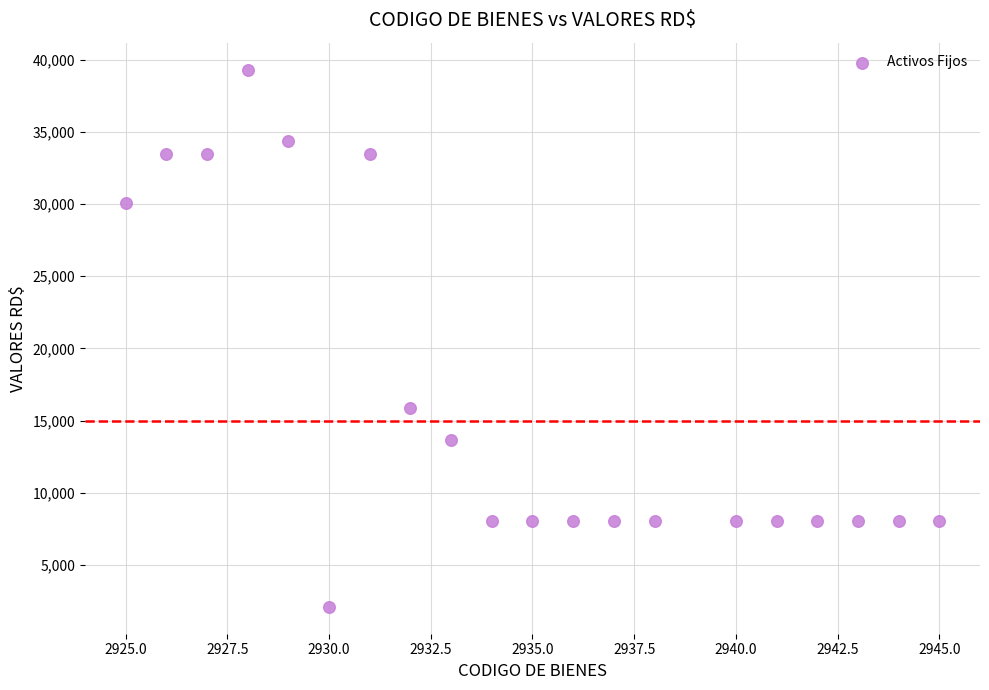

What is the range of X values (max minus min)?

20.0